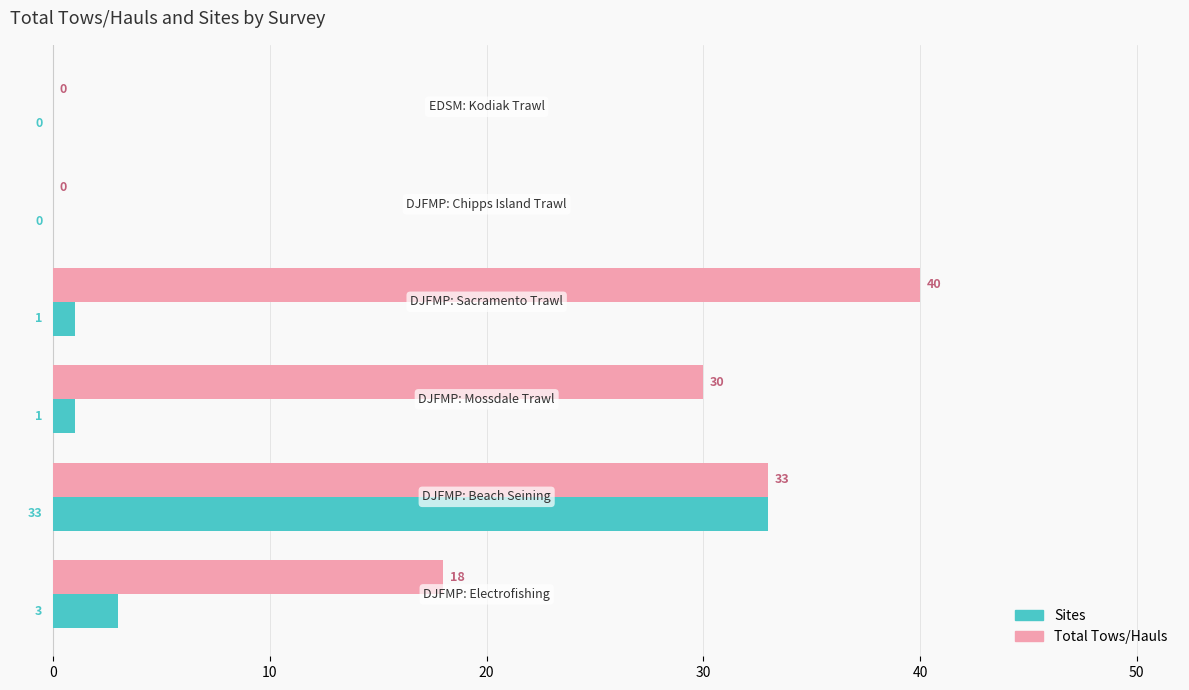

Which series has the largest total across all categories?

Total Tows/Hauls